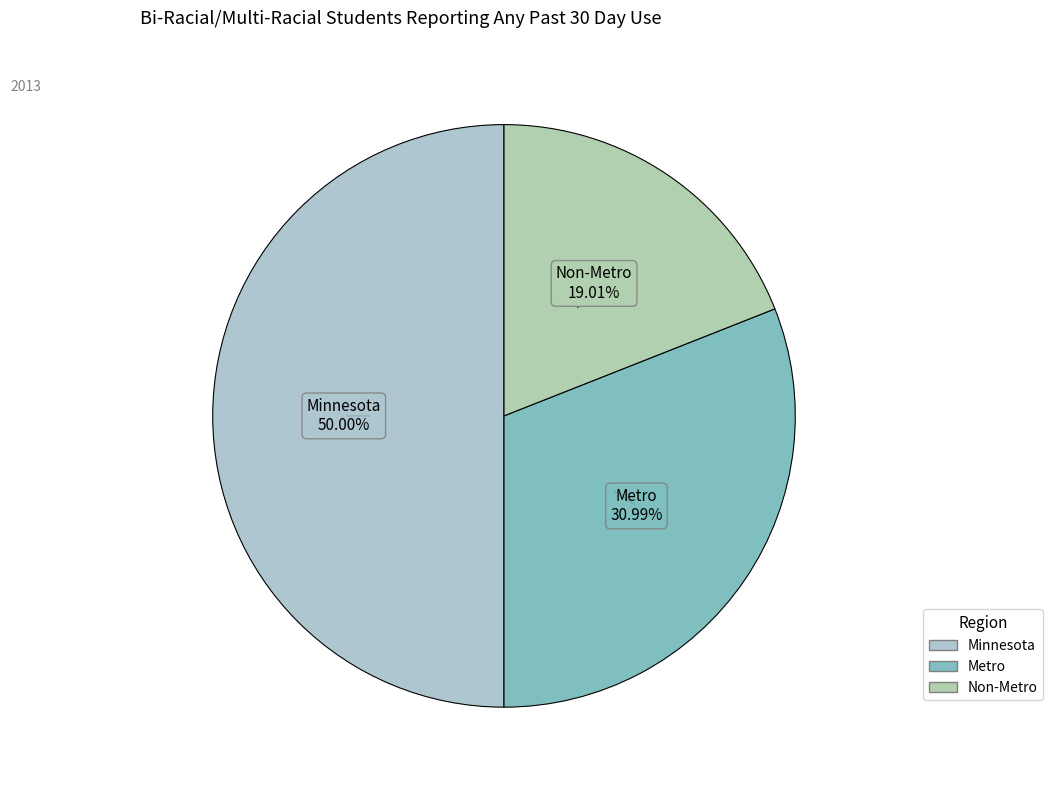

Which category has the smallest portion of the pie?

Non-Metro